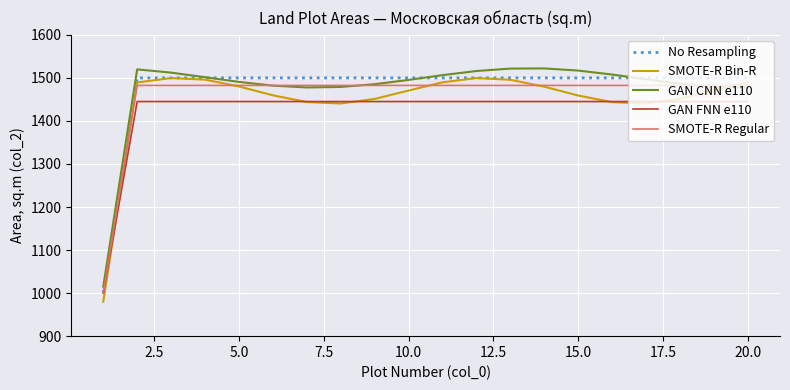

Which series has the largest range (max minus min)?

SMOTE-R Bin-R